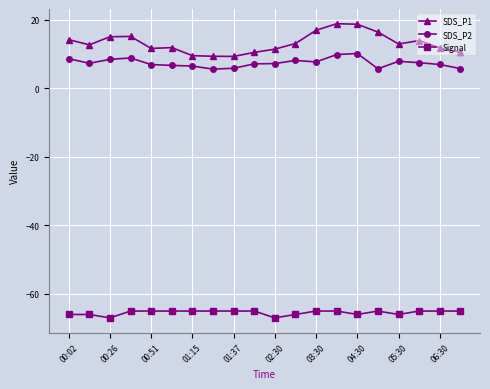

Rank the series by their maximum value, from highest to lowest.

SDS_P1, SDS_P2, Signal